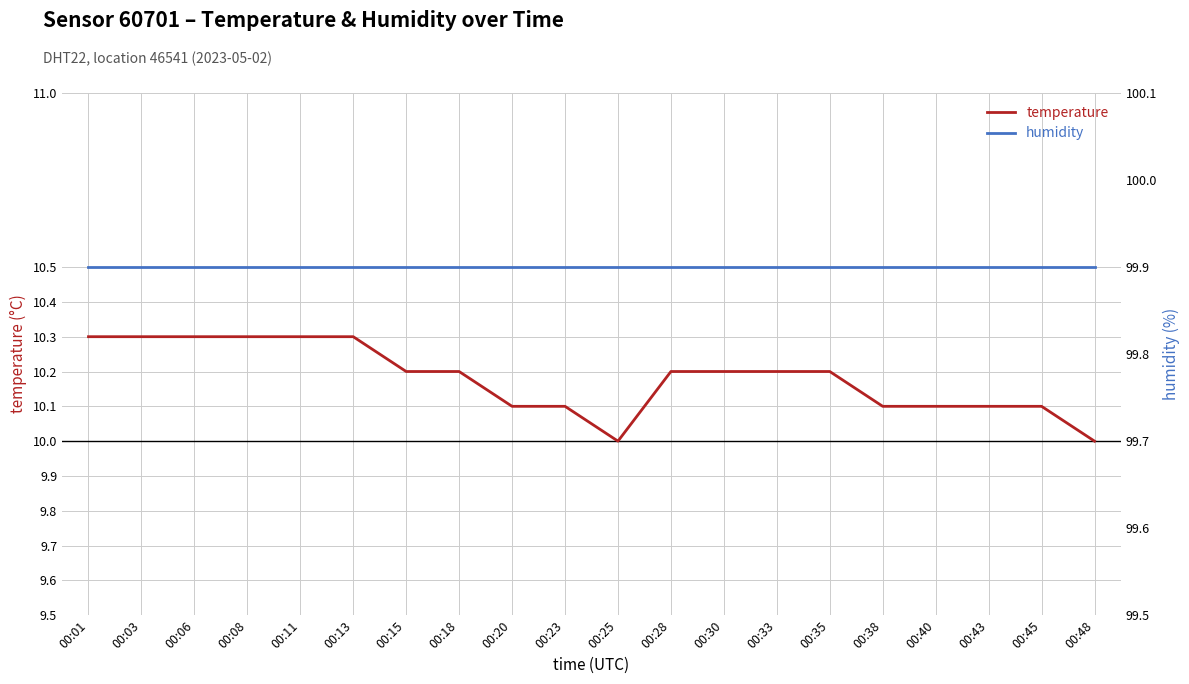

True or false: temperature has a value of 10.2 at 00:33.

True